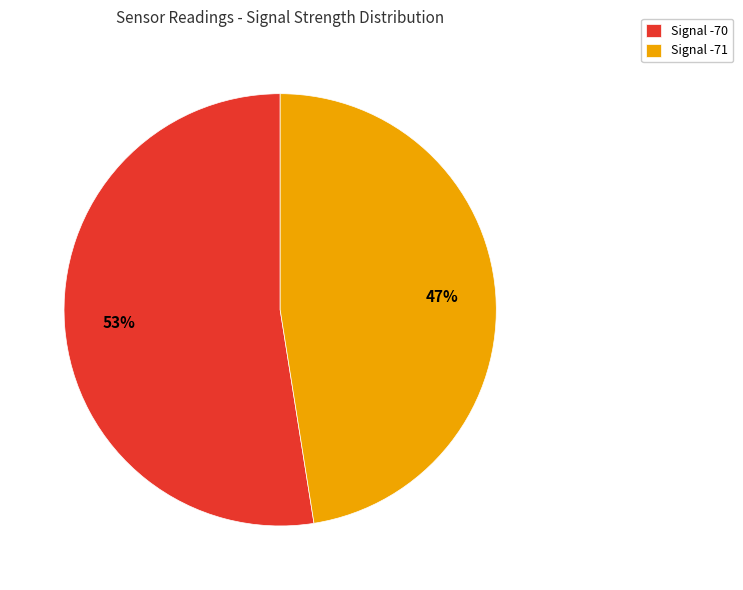

How many segments does this pie chart have?

2